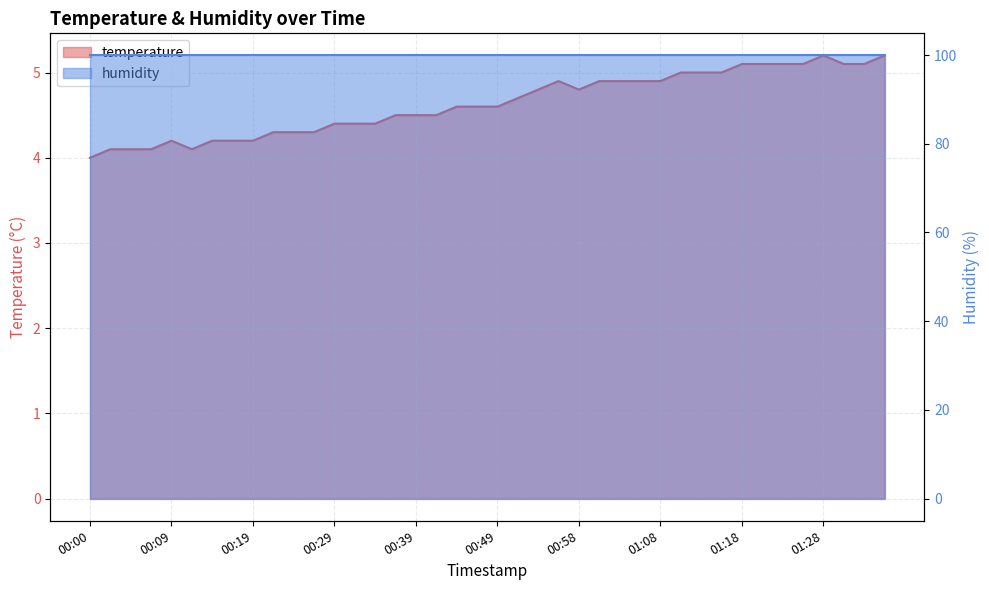

How many interior local peaks (higher than both neighbors) does the data have?

3